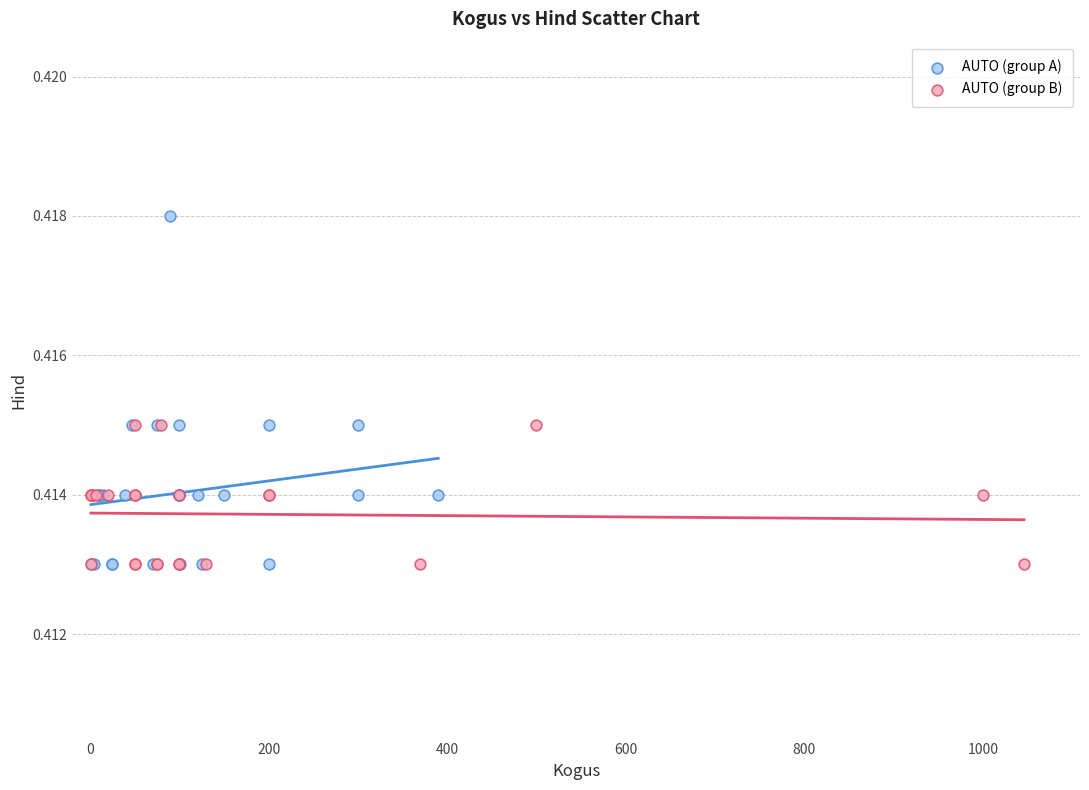

Which series contains the highest Y value?

AUTO (group A)